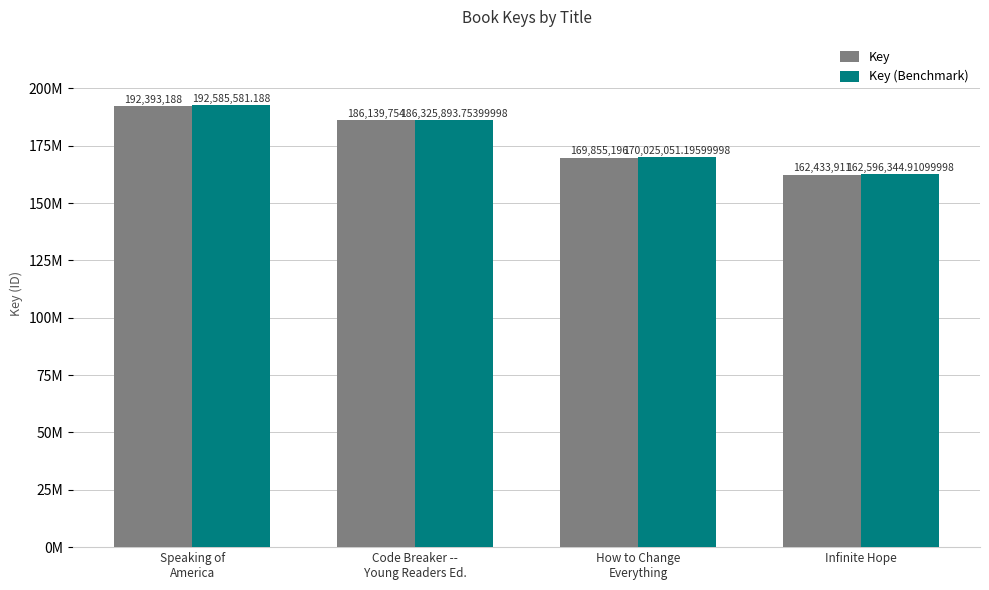

Does the chart contain stacked bars?

No